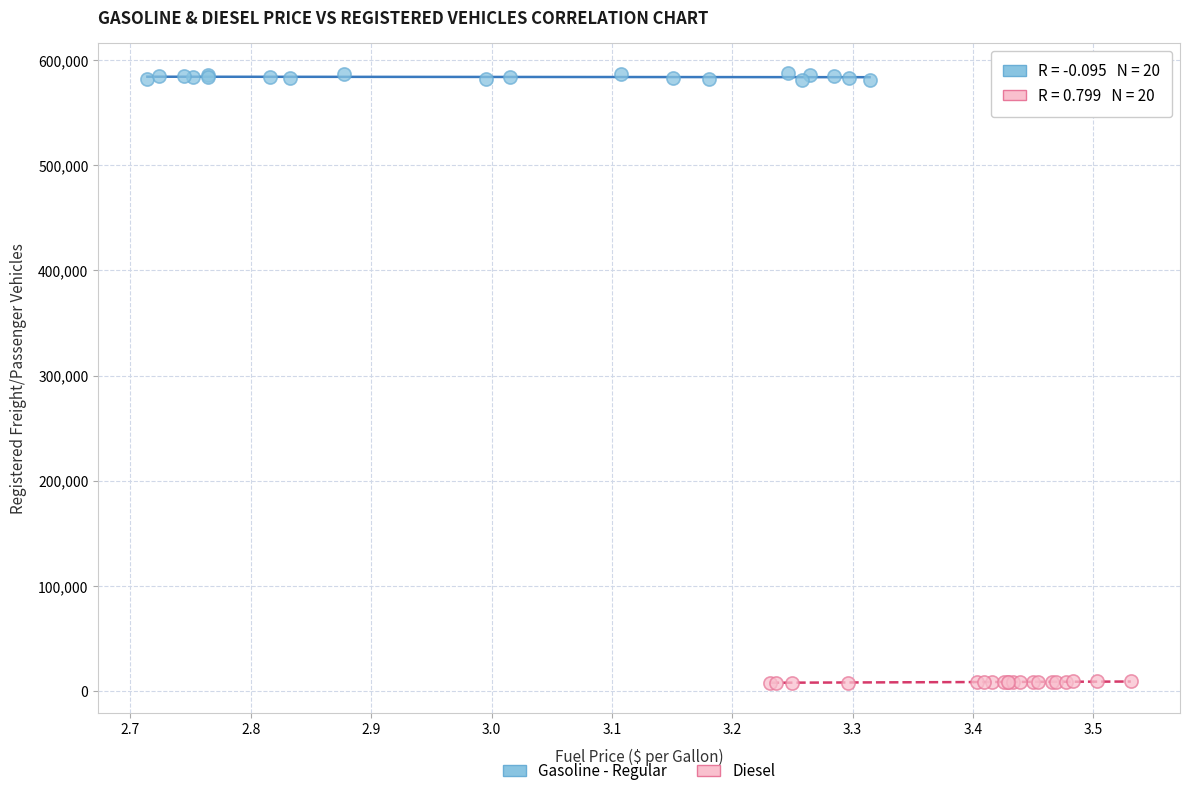

What are all the series names shown in the legend?

Gasoline - Regular, Diesel